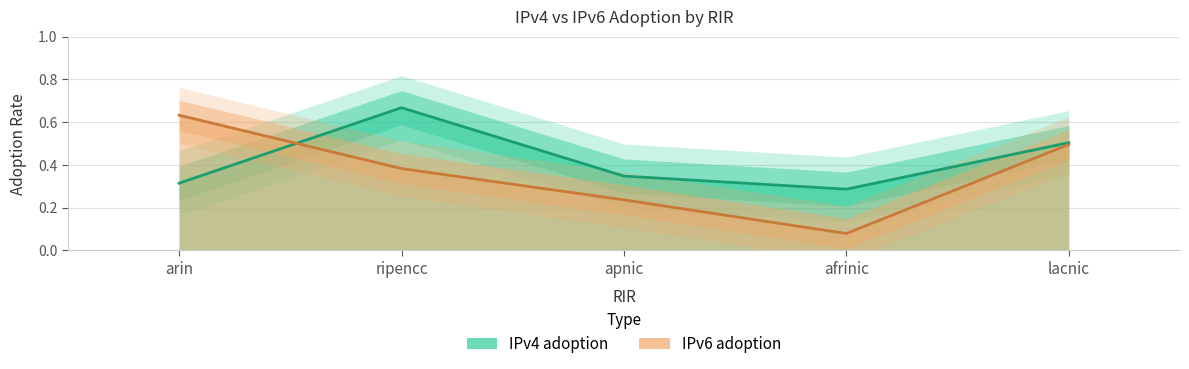

What is the highest value of the IPv6 adoption series?

0.6